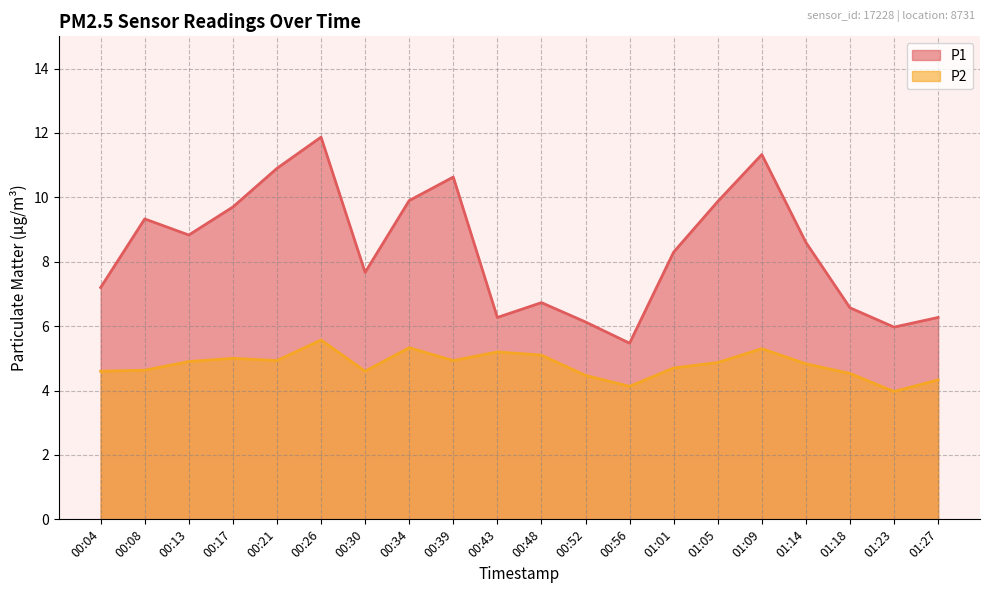

What are all the series names shown in the legend?

P1, P2